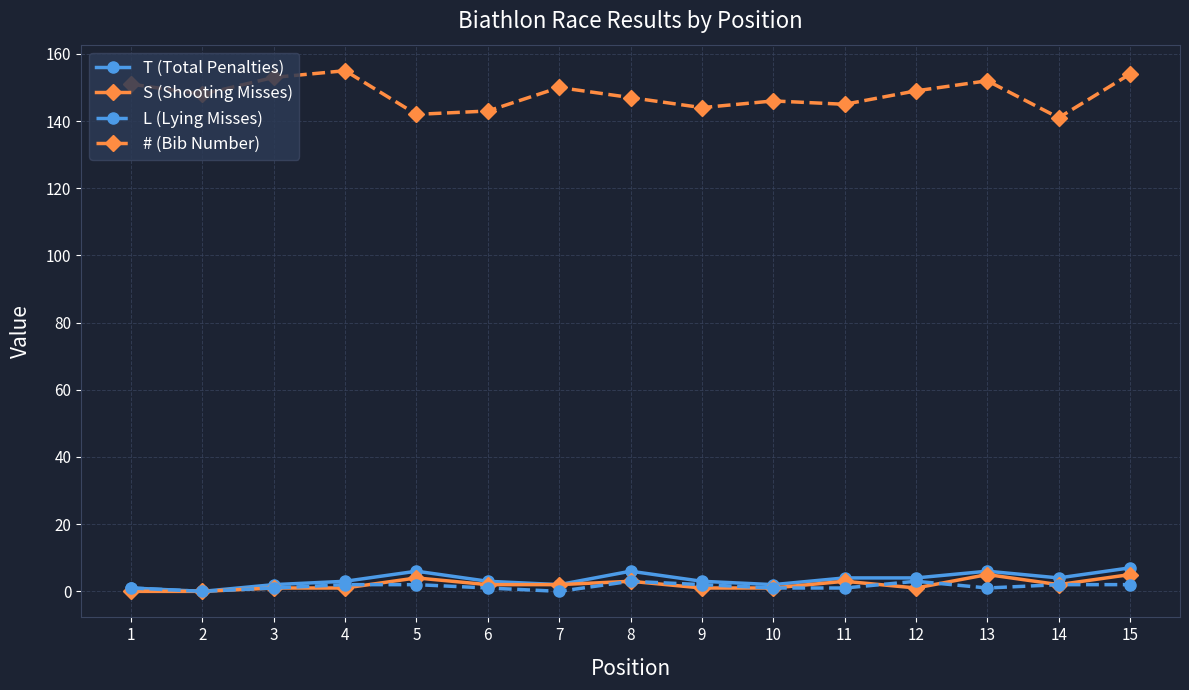

Between 6 and 8, which series saw the biggest shift?

# (Bib Number)